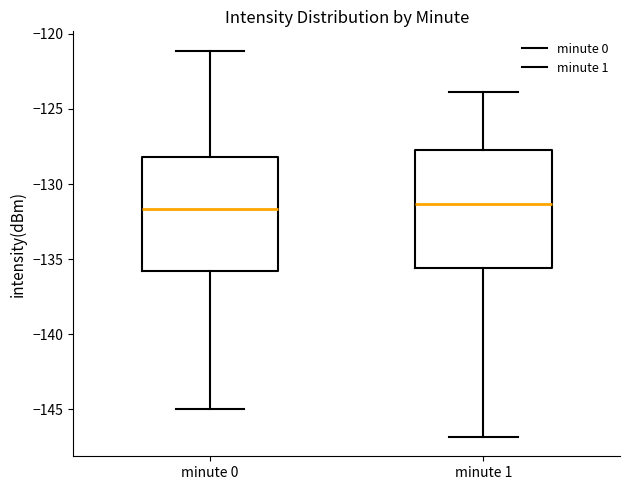

Where is the lower edge of the box for minute 1 on the y-axis? The values are not printed on the chart, so give them approximately, as read against the axis.

-135.5